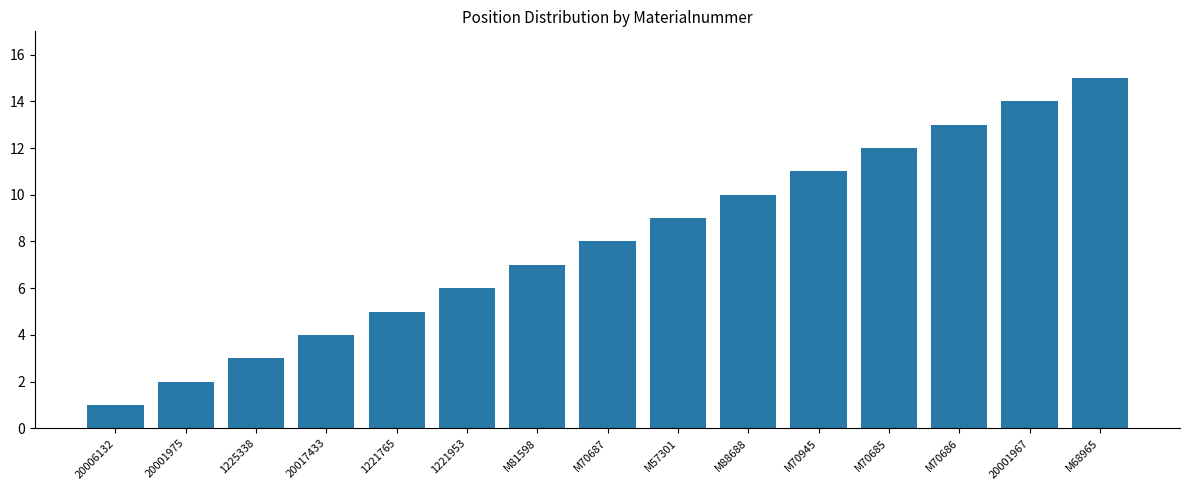

Which has a higher value, 1221953 or M70685?

M70685